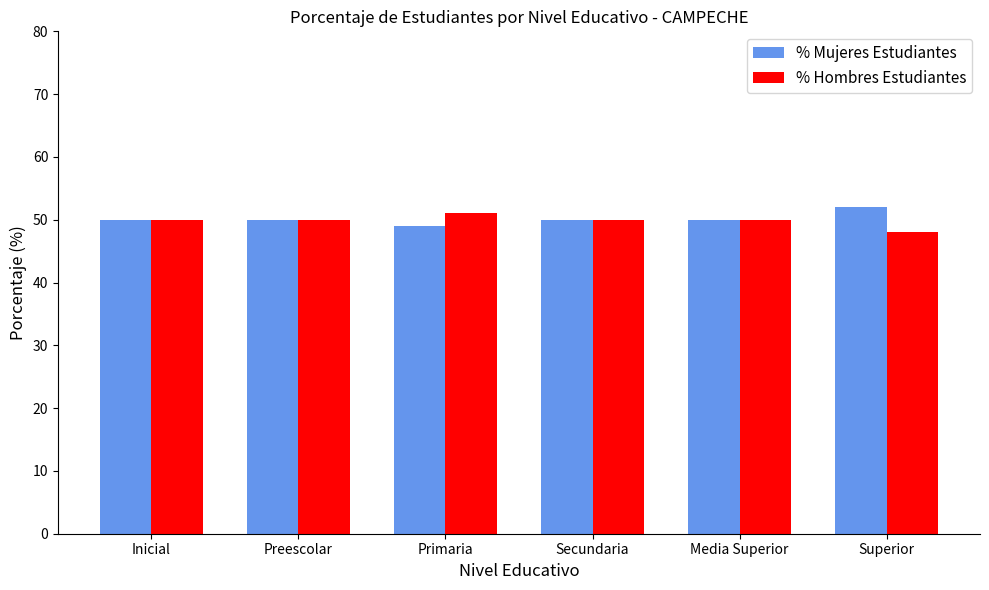

What is the sum of all % Mujeres Estudiantes values?

301